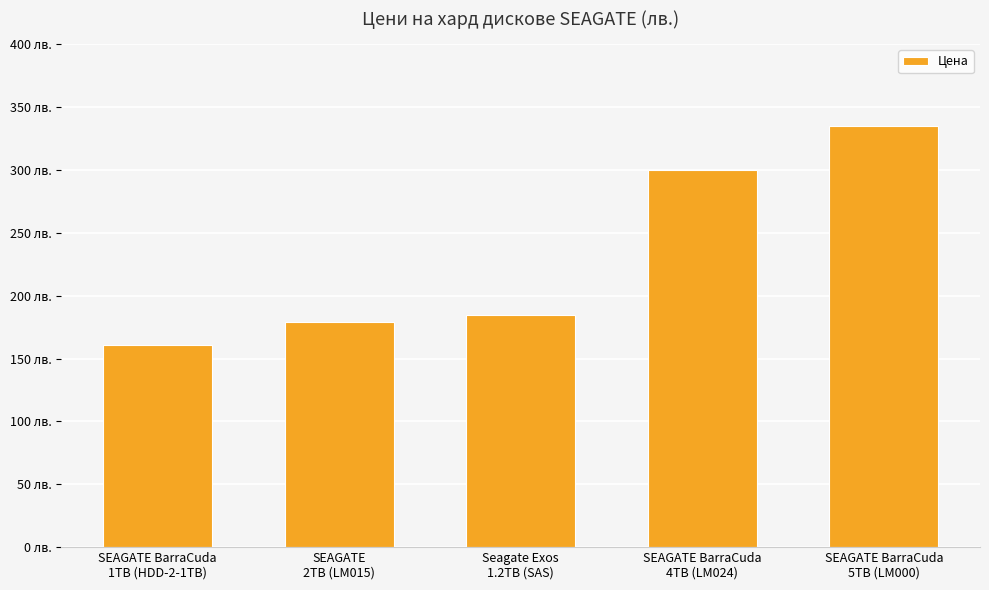

Are the bars horizontal?

No